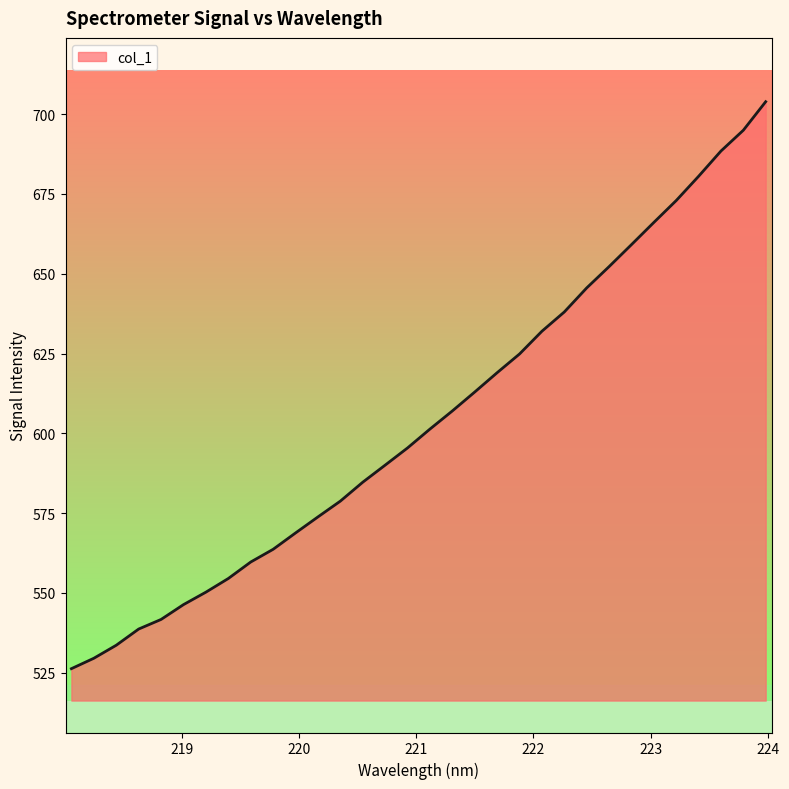

What is the difference between the maximum and minimum values?

177.7